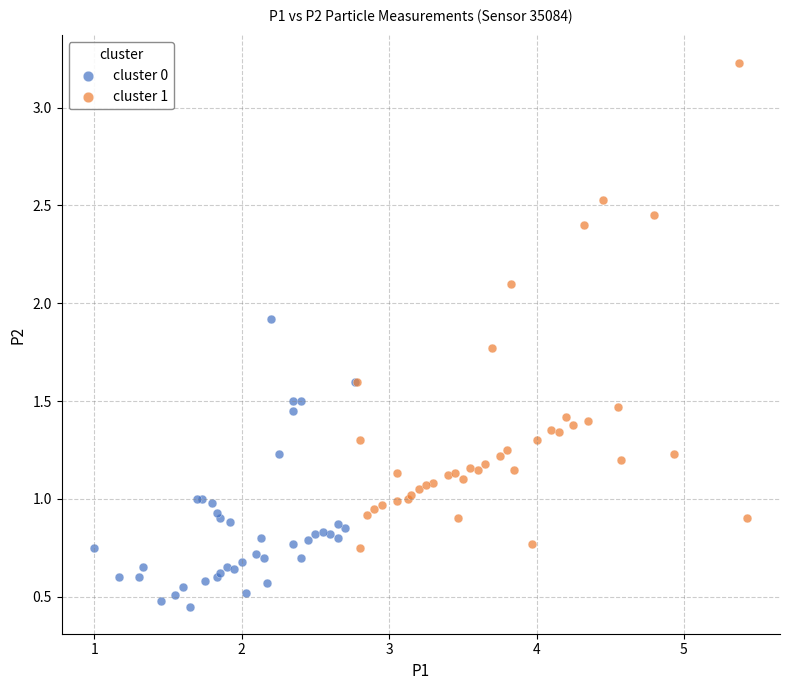

Which series reaches the maximum Y coordinate?

cluster 1